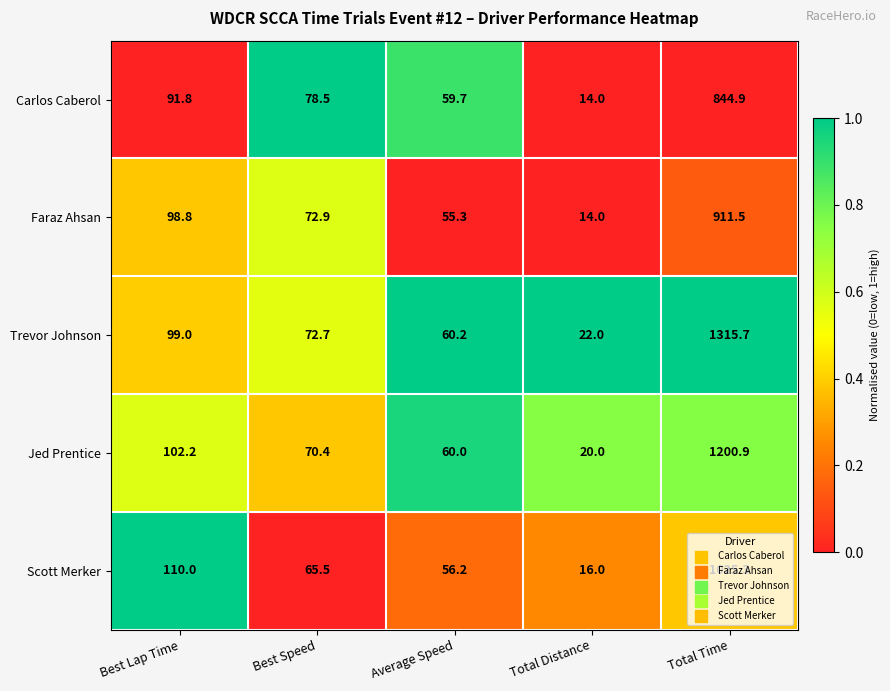

Between Average Speed and Total Time, which series saw the biggest shift?

Trevor Johnson